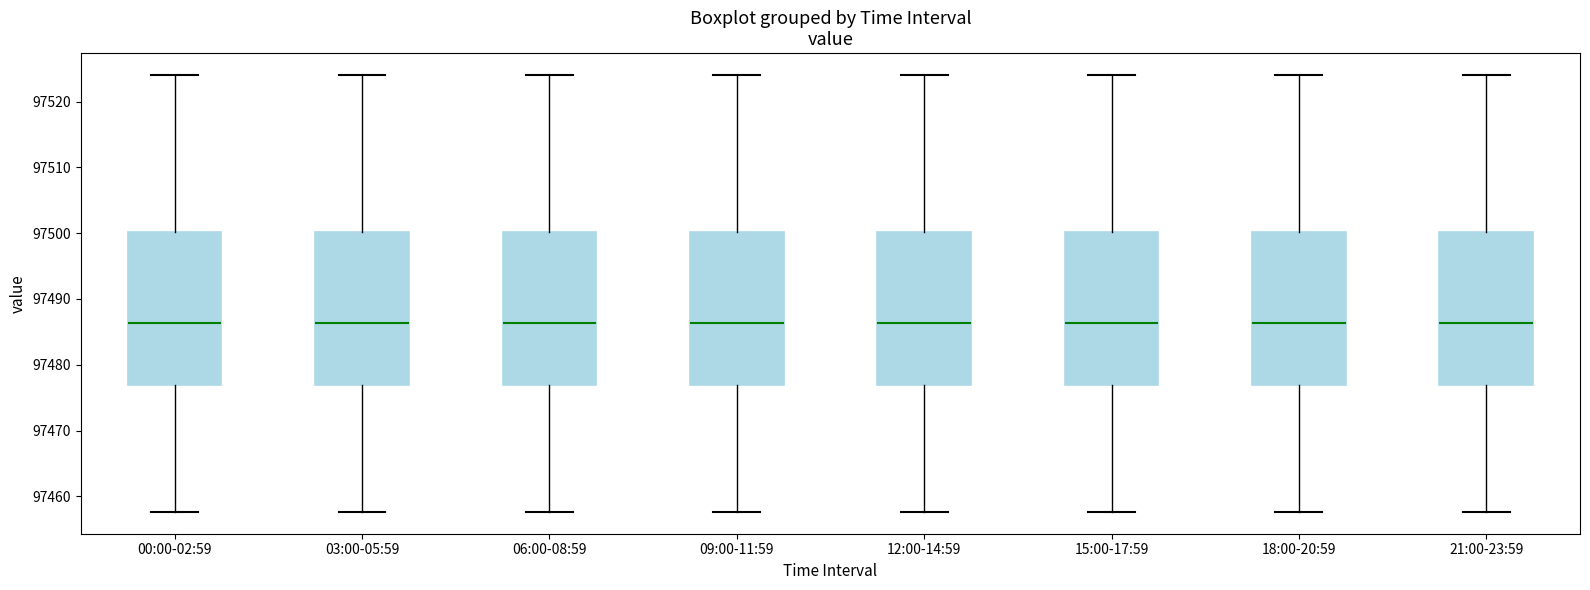

Reading left to right, read every box against the y-axis: the position of its median line, the range the box covers, and the ends of its whiskers. The values are not printed on the chart, so give them approximately, as read against the axis.

00:00-02:59: median 97486, box 97477 to 97500, whiskers 97458 to 97524
03:00-05:59: median 97486, box 97477 to 97500, whiskers 97458 to 97524
06:00-08:59: median 97486, box 97477 to 97500, whiskers 97458 to 97524
09:00-11:59: median 97486, box 97477 to 97500, whiskers 97458 to 97524
12:00-14:59: median 97486, box 97477 to 97500, whiskers 97458 to 97524
15:00-17:59: median 97486, box 97477 to 97500, whiskers 97458 to 97524
18:00-20:59: median 97486, box 97477 to 97500, whiskers 97458 to 97524
21:00-23:59: median 97486, box 97477 to 97500, whiskers 97458 to 97524